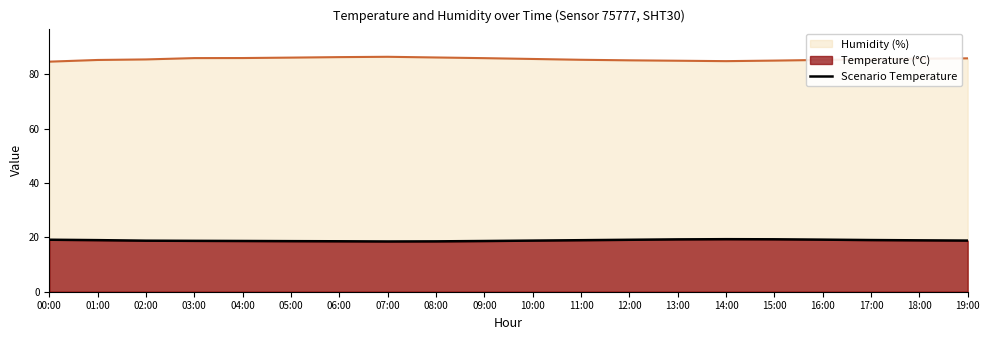

What is the difference between the maximum and minimum values?

0.8